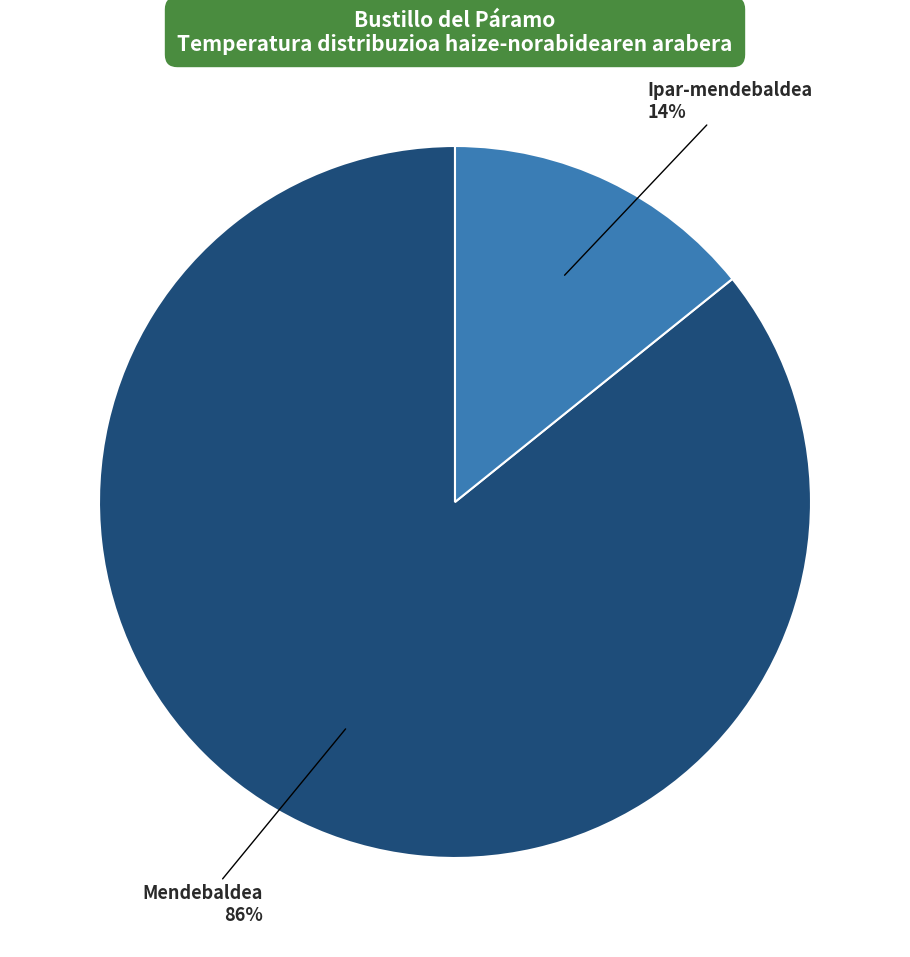

Do Mendebaldea and Ipar-mendebaldea together represent more than half of the pie?

Yes